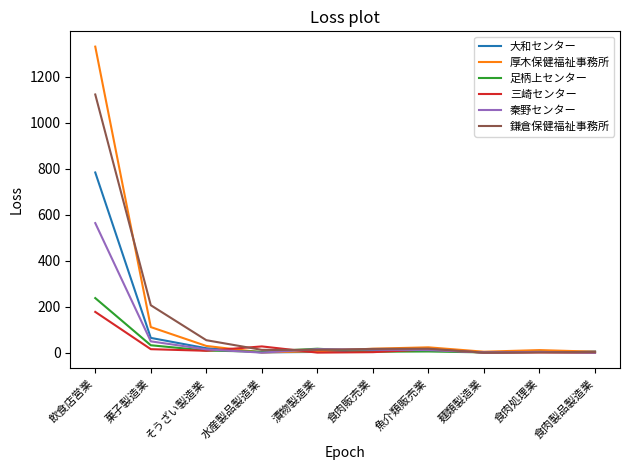

List the series in order of their peak value, lowest first.

三崎センター, 足柄上センター, 秦野センター, 大和センター, 鎌倉保健福祉事務所, 厚木保健福祉事務所